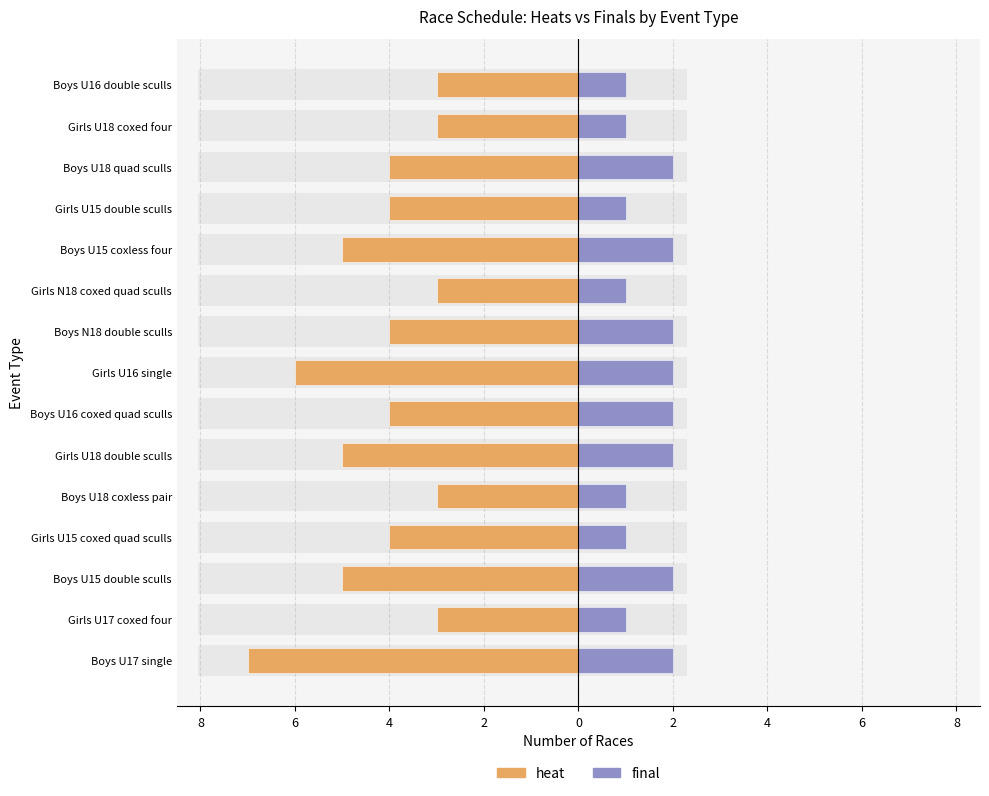

How many bars are there in total?

30